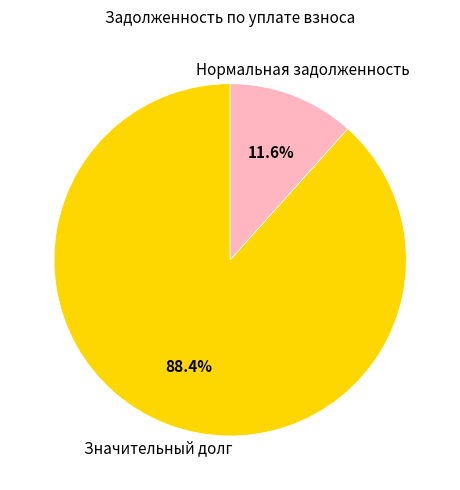

What is the largest slice in the pie chart?

Значительный долг